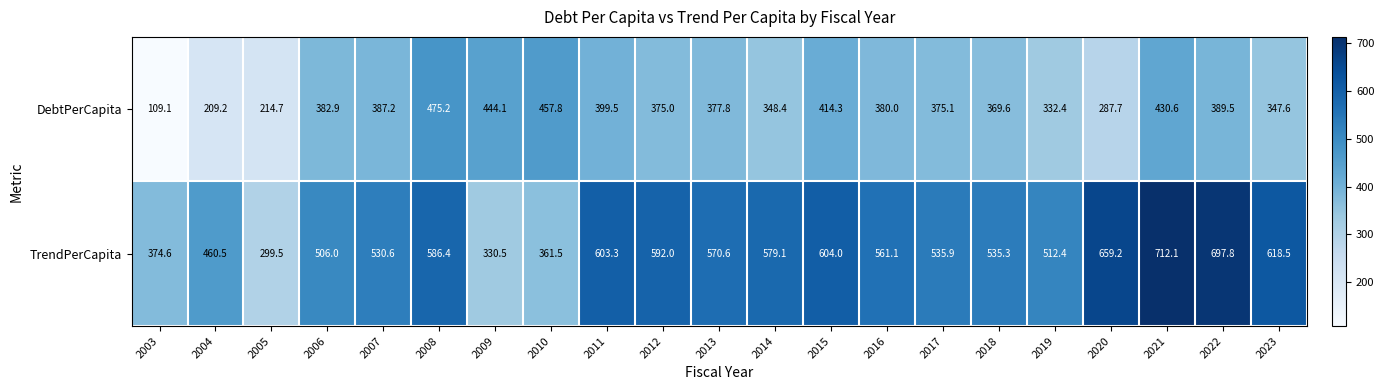

How many data points in TrendPerCapita are less than 561?

10